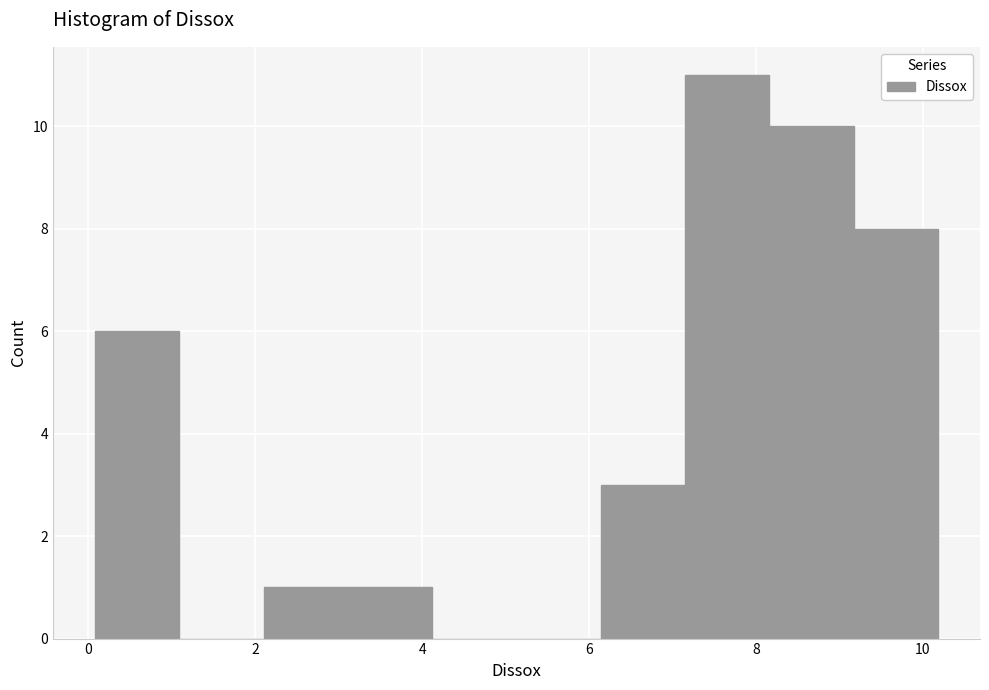

Which range on the x-axis has the tallest bar?

7.2 to 8.2